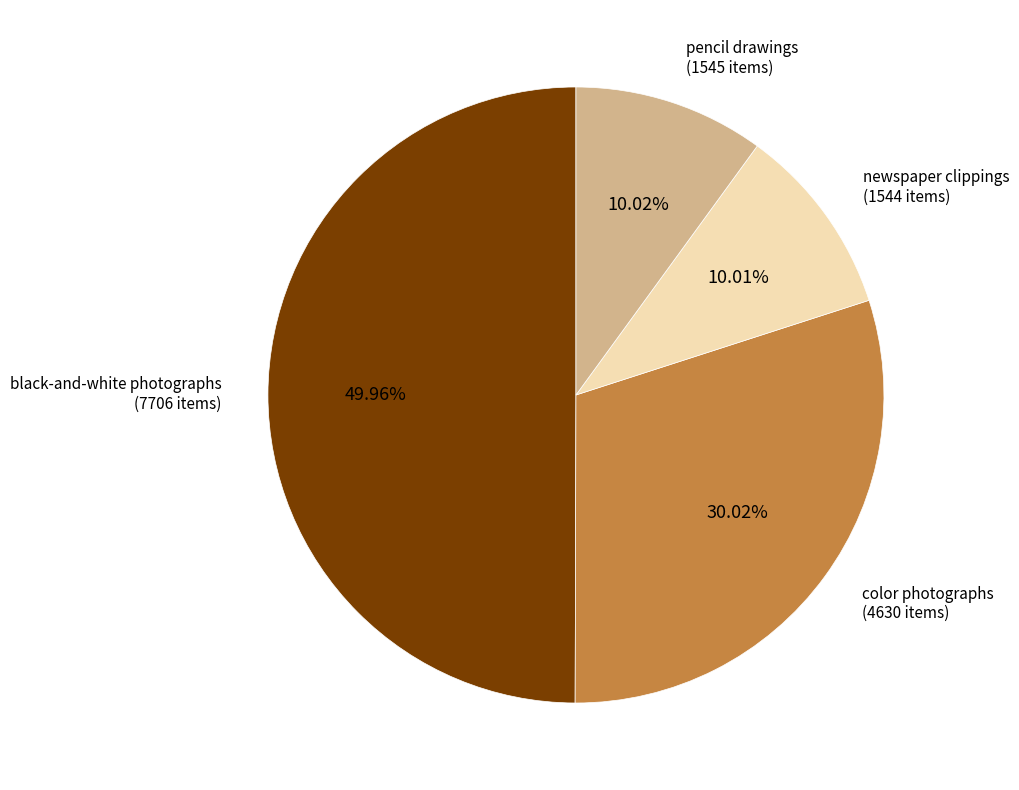

Which category has the biggest portion of the pie?

black-and-white photographs